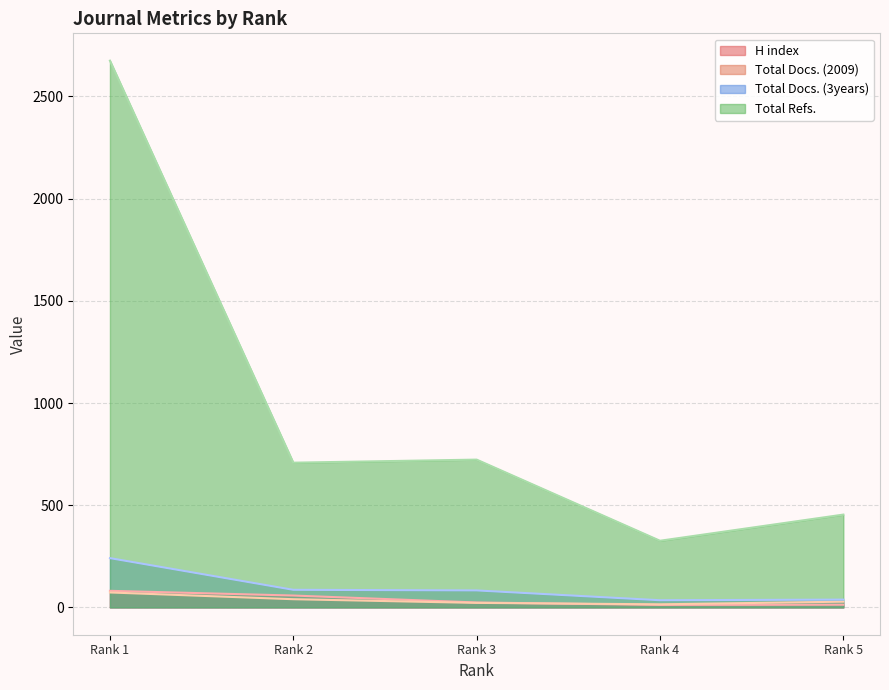

The H index series shows 81 at Rank 1. True or false?

True